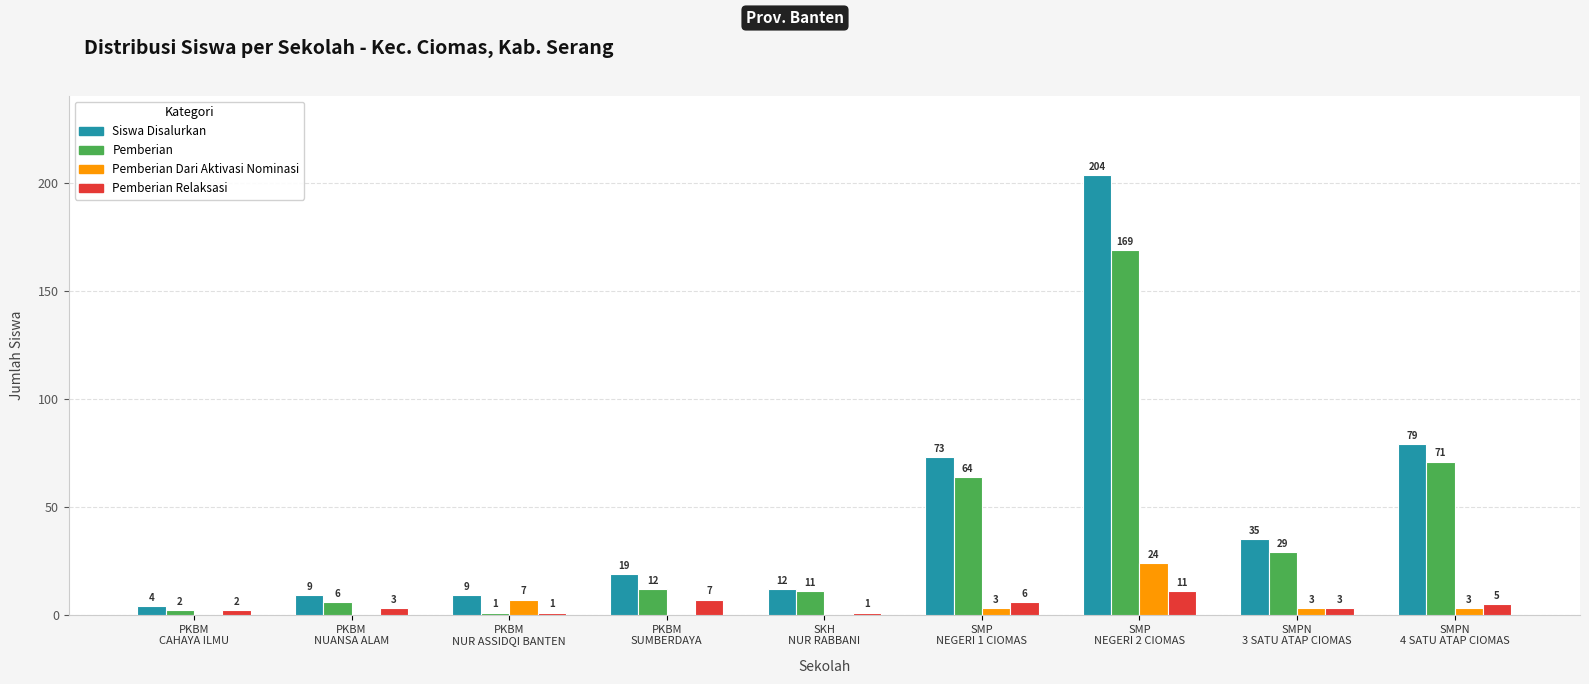

How many series are shown in this chart?

4